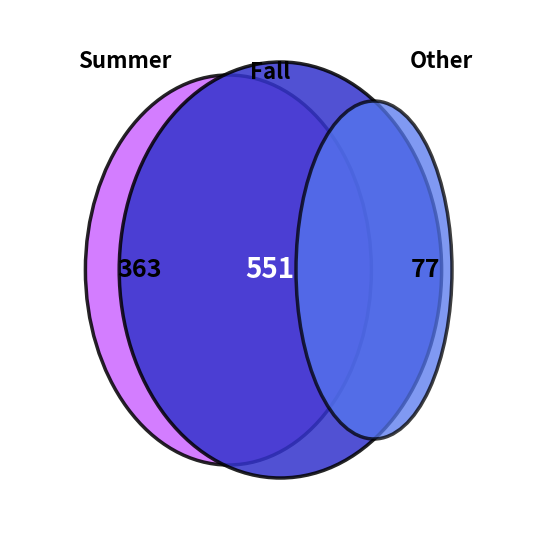

Does 2 represent more than half of the total?

No